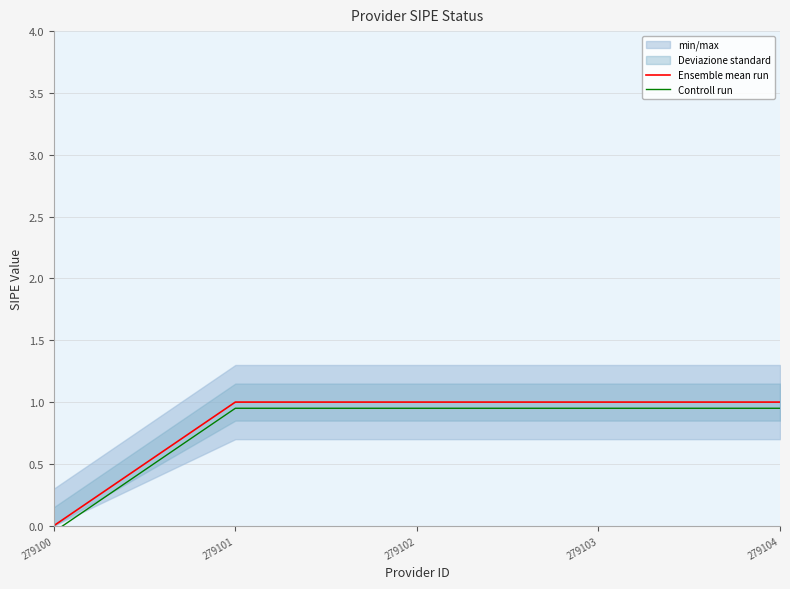

Rank the series by their maximum value, from lowest to highest.

Controll run, Ensemble mean run